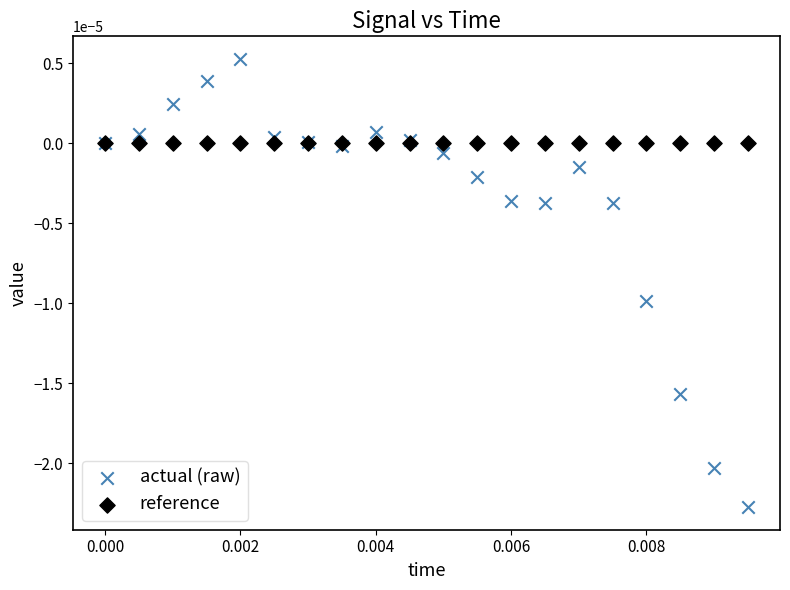

Which series contains the highest Y value?

actual (raw)